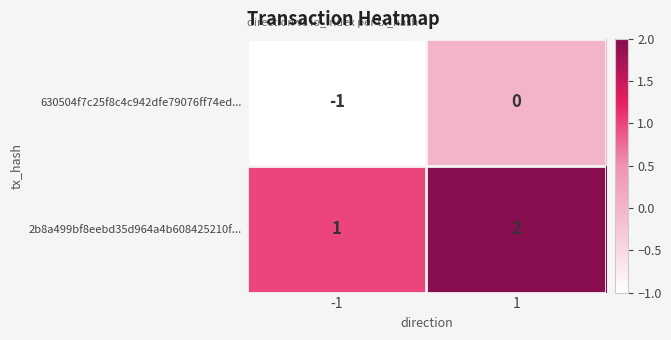

What is the sum of all 2b8a499bf8eebd35d964a4b608425210f... values?

3